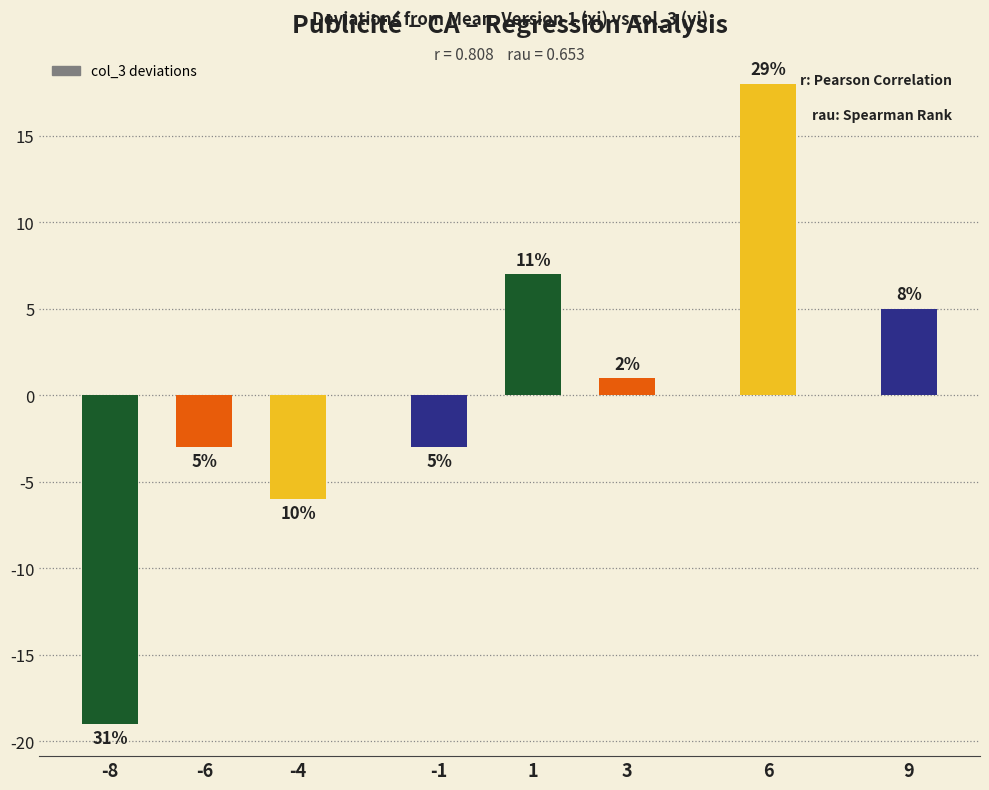

List the labels in order of value, largest first.

6, 1, 9, 3, -6, -1, -4, -8